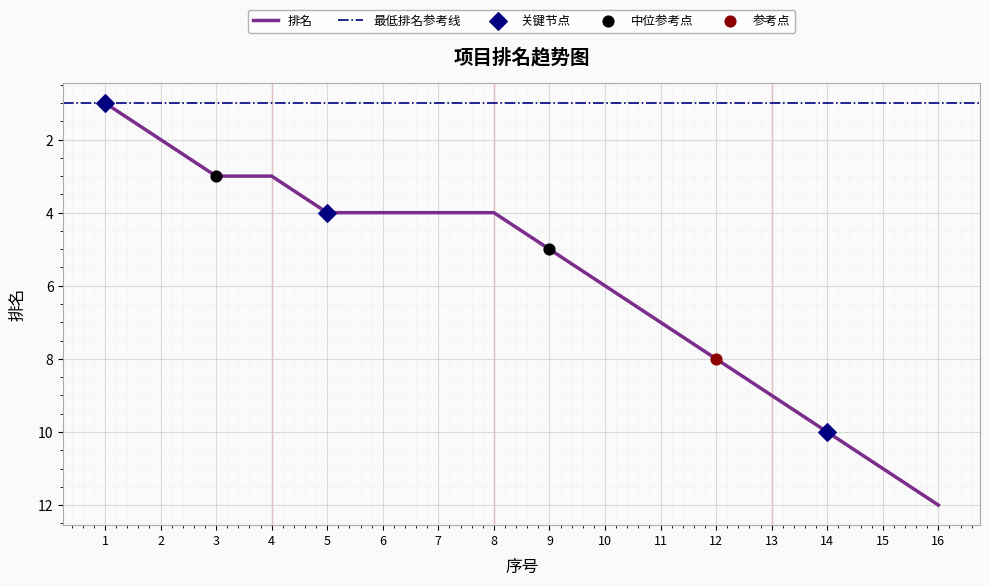

Between 4 and 6, which is larger?

6